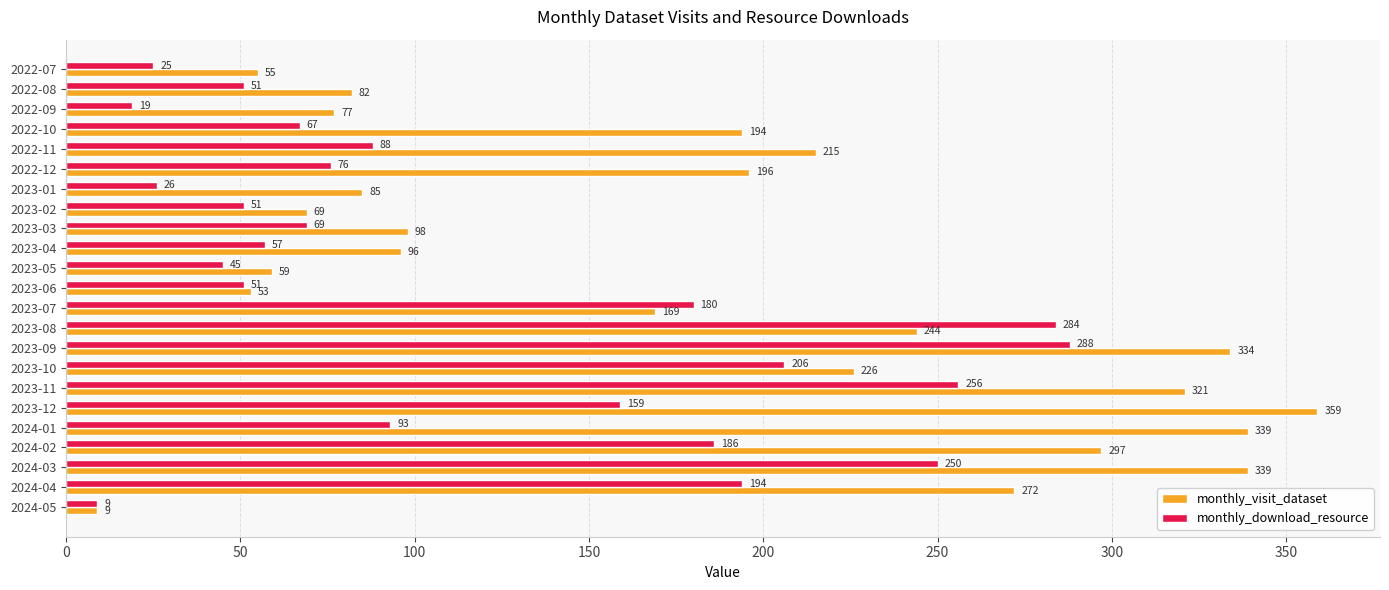

List the series in order of their peak value, lowest first.

monthly_download_resource, monthly_visit_dataset